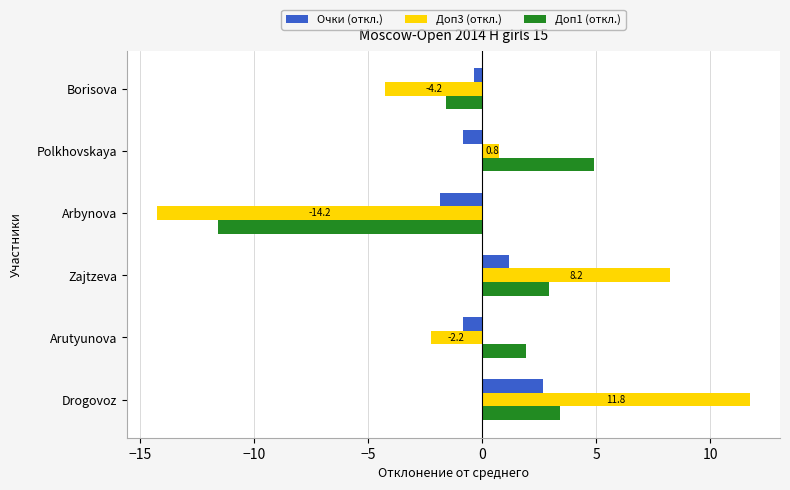

The value of Очки (откл.) at Arutyunova is -0.8. True or false?

True